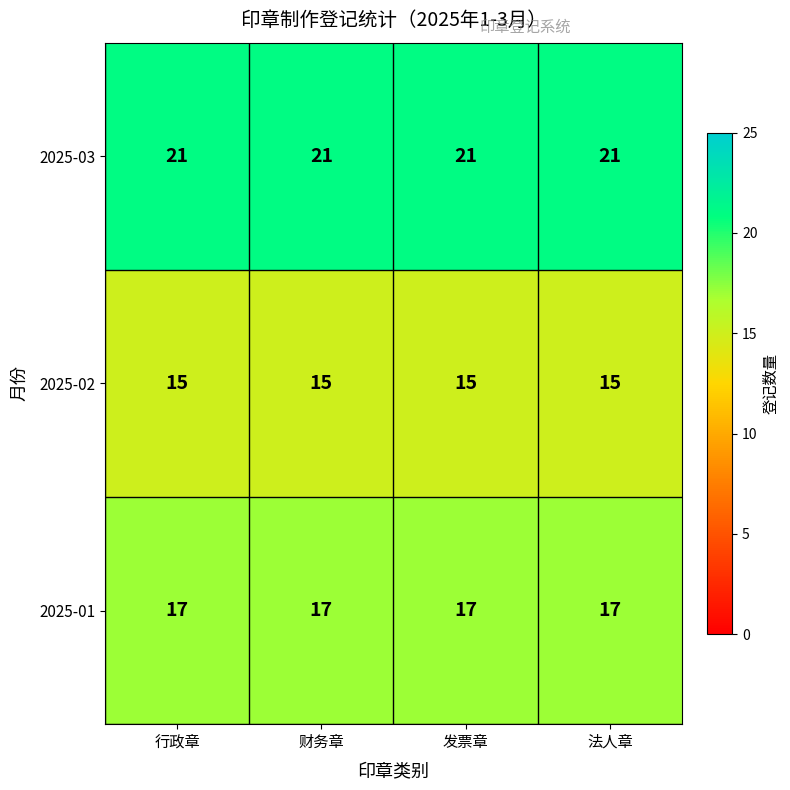

Is the value of 2025-01 at 财务章 greater than the value of 2025-03 at 财务章?

No